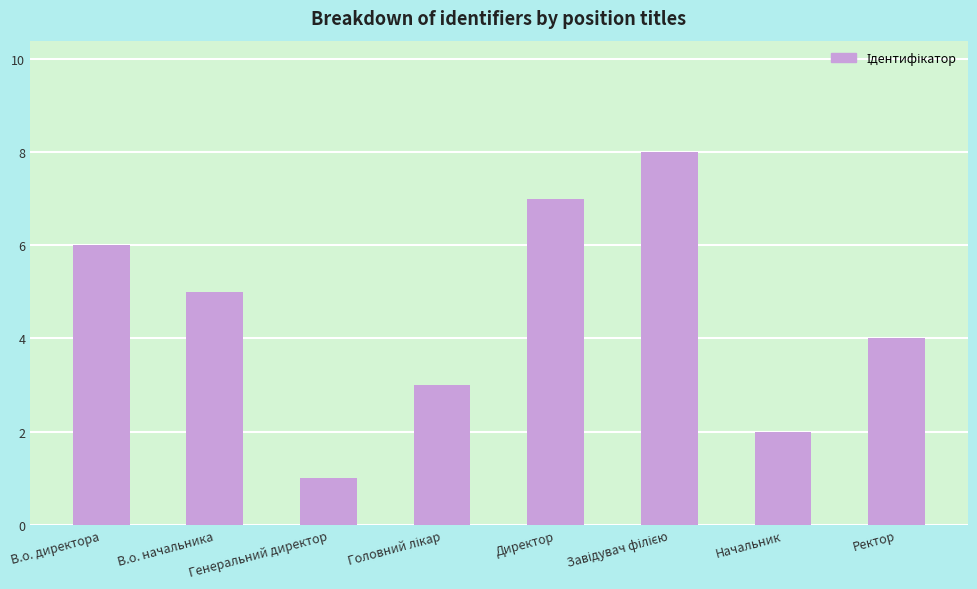

Is it true that the value at В.о. директора is 6?

True